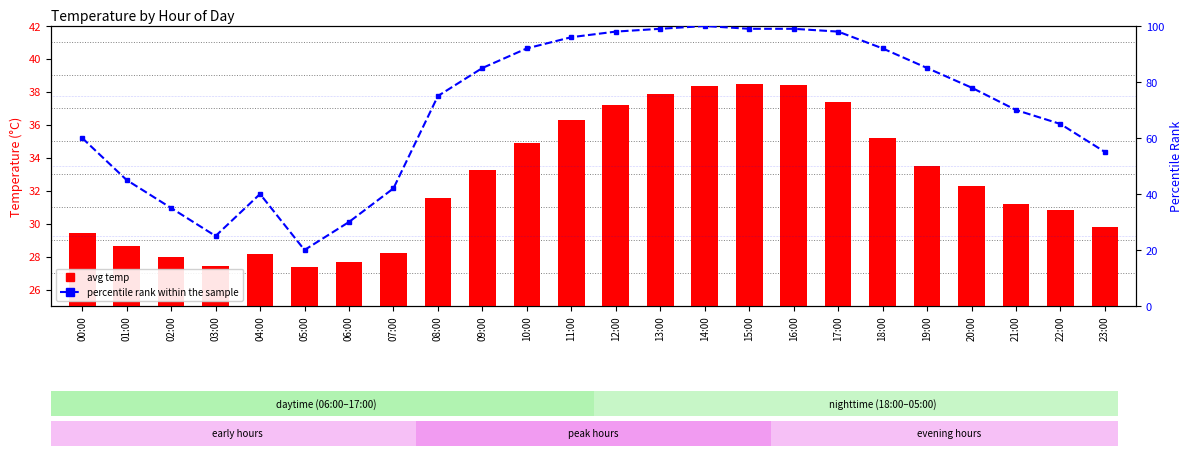

What is the value of the percentile rank within the sample bar at the 15th from the left?

100.0